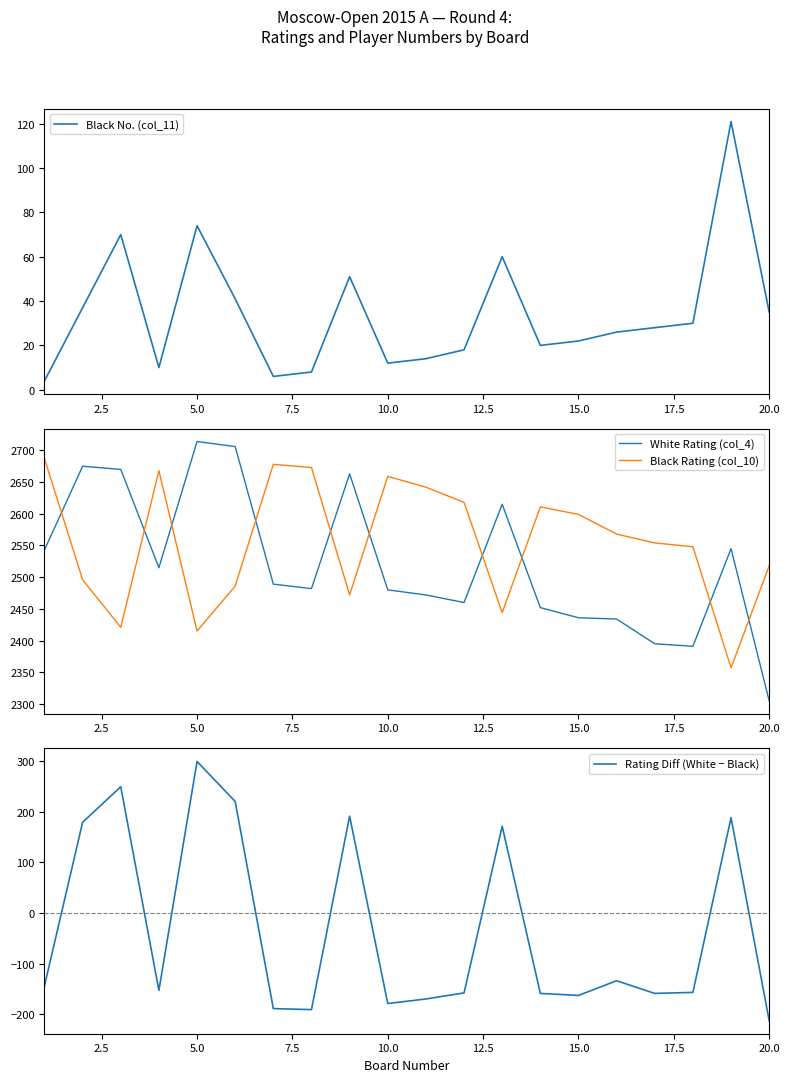

What are all the series names shown in the legend?

Black No. (col_11), White Rating (col_4), Black Rating (col_10), Rating Diff (White − Black)